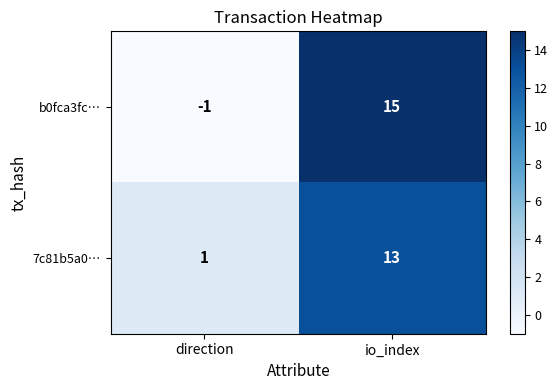

Reading right to left, extract all data points from this chart.

b0fca3fc…: 15	-1
7c81b5a0…: 13	1